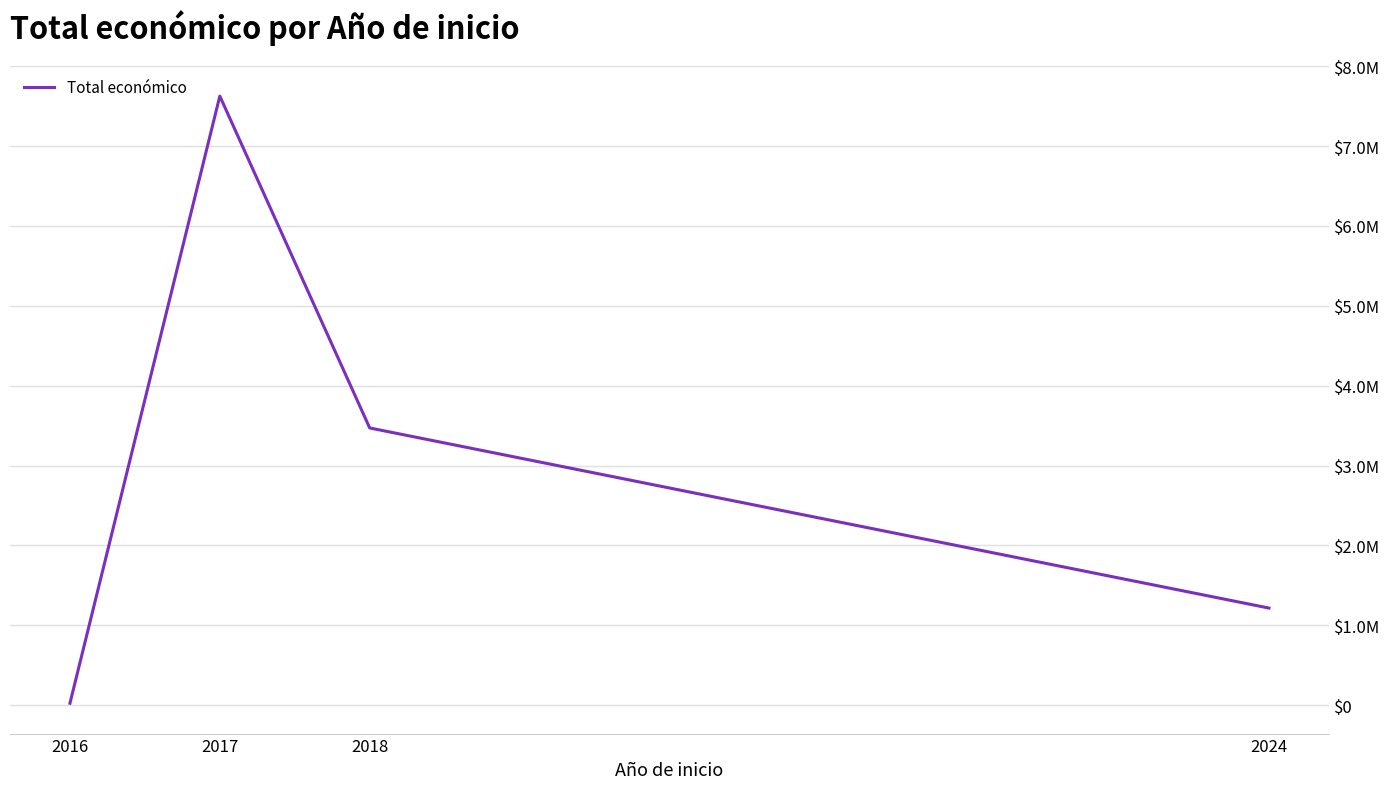

True or false: the data has more than 2 interior local peaks.

False